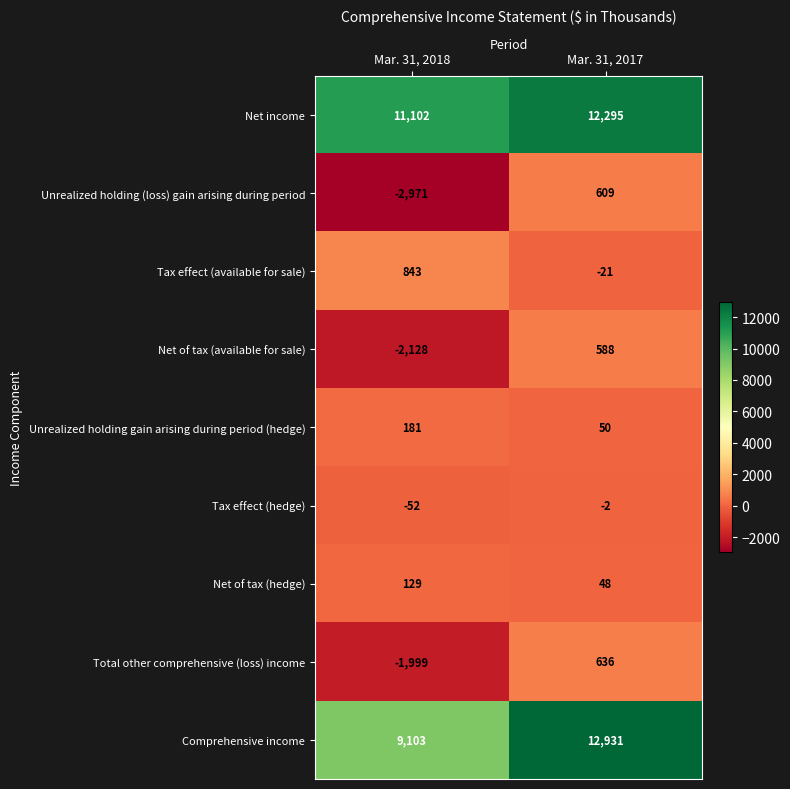

At how many categories does at least one series exceed 6503?

2